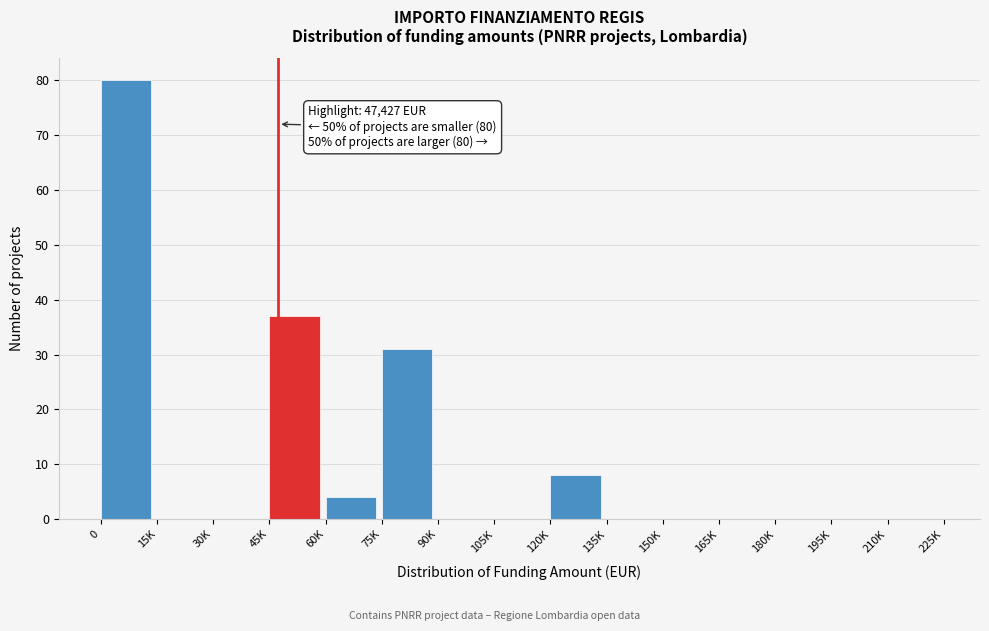

Reading right to left, transcribe all the data shown in this chart.

210K=0	195K=0	180K=0	165K=0	150K=0	135K=0	120K=8	105K=0	90K=0	75K=31	60K=4	45K=37	30K=0	15K=0	0=80